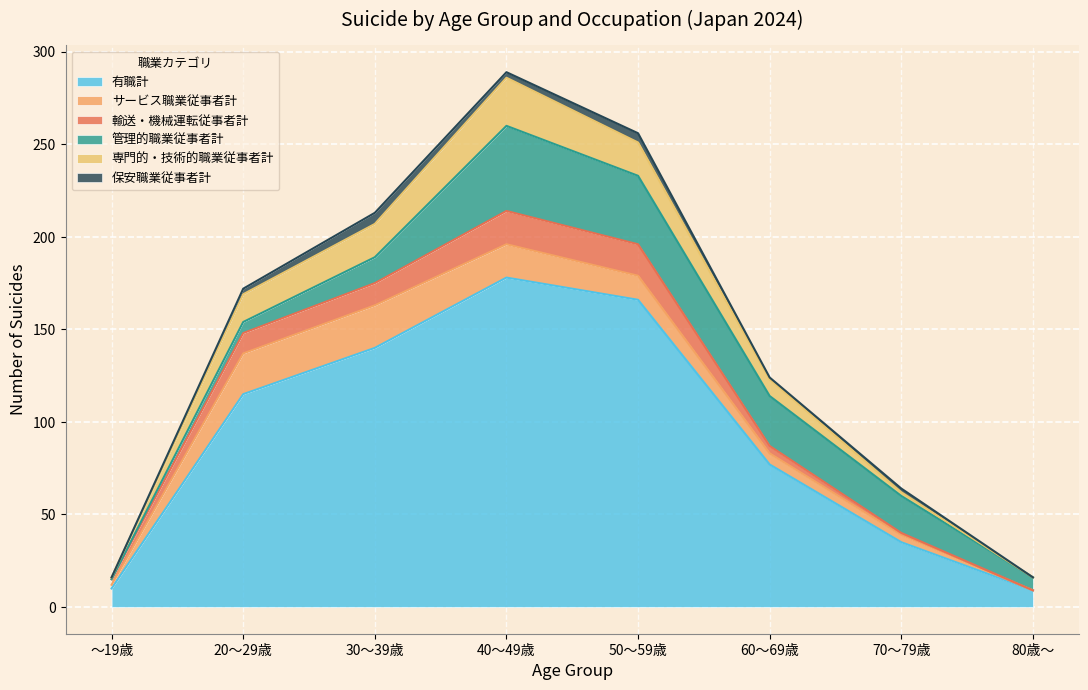

What position from the right is ～19歳?

8